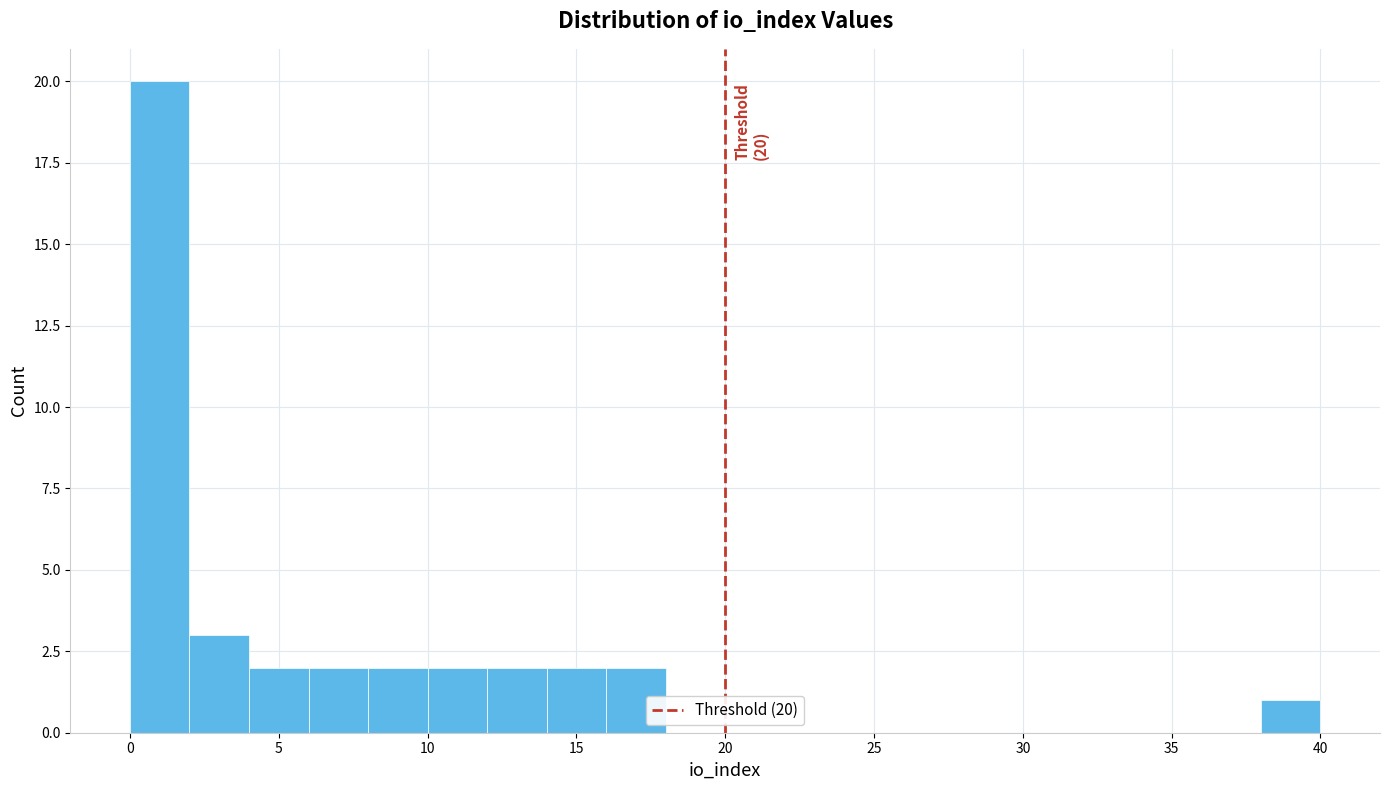

Over which range of the x-axis is the bar tallest?

0 to 2